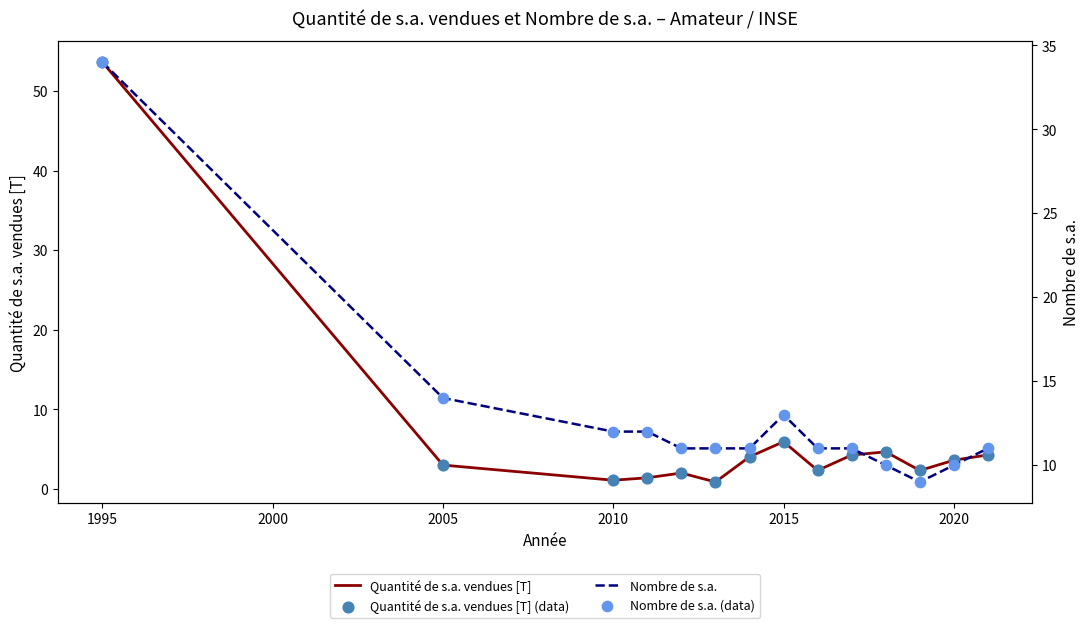

Which series reaches the maximum Y coordinate?

Quantité de s.a. vendues [T]